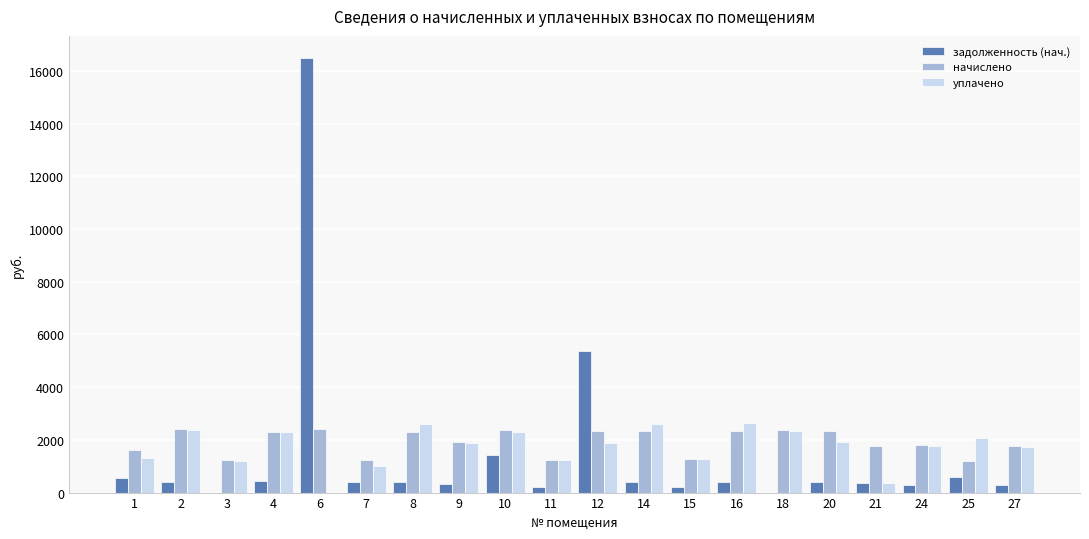

Is the value of начислено at 11 greater than the value of задолженность (нач.) at 16?

Yes